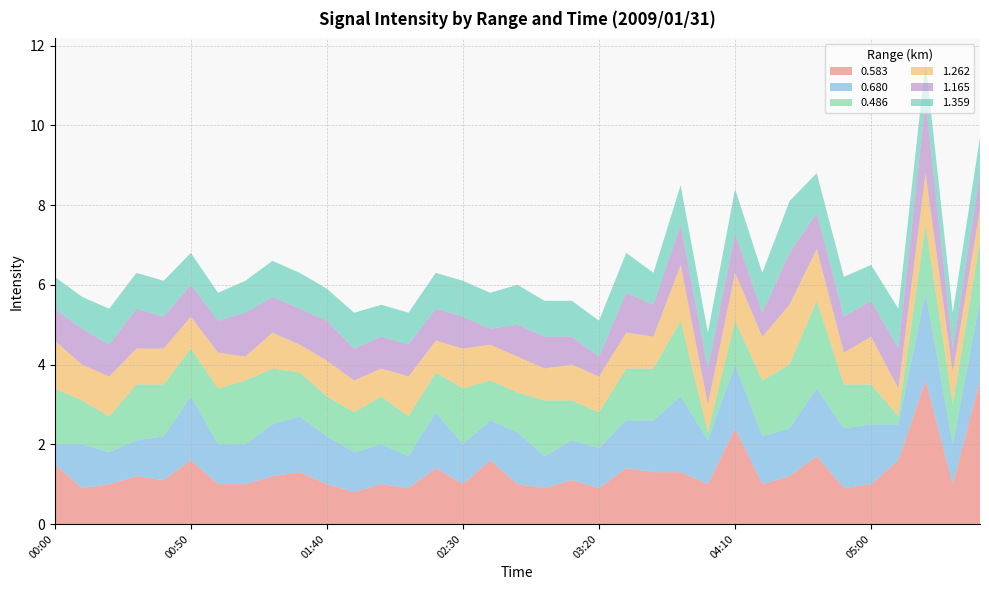

Reading left to right, extract all data points from this chart.

0.583: 1.5	0.9	1.0	1.2	1.1	1.6	1.0	1.0	1.2	1.3	1.0	0.8	1.0	0.9	1.4	1.0	1.6	1.0	0.9	1.1	0.9	1.4	1.3	1.3	1.0	2.4	1.0	1.2	1.7	0.9	1.0	1.6	3.6	1.0	3.6
0.680: 0.5	1.1	0.8	0.9	1.1	1.6	1.0	1.0	1.3	1.4	1.2	1.0	1.0	0.8	1.4	1.0	1.0	1.3	0.8	1.0	1.0	1.2	1.3	1.9	1.1	1.6	1.2	1.2	1.7	1.5	1.5	0.9	2.2	1.0	2.0
0.486: 1.4	1.1	0.9	1.4	1.3	1.2	1.4	1.6	1.4	1.1	1.0	1.0	1.2	1.0	1.0	1.4	1.0	1.0	1.4	1.0	0.9	1.3	1.3	1.9	0.2	1.1	1.4	1.6	2.2	1.1	1.0	0.2	1.7	1.0	1.5
1.262: 1.2	0.9	1.0	0.9	0.9	0.8	0.9	0.6	0.9	0.7	0.9	0.8	0.7	1.0	0.8	1.0	0.9	0.9	0.8	0.9	0.9	0.9	0.8	1.4	0.7	1.2	1.1	1.5	1.3	0.8	1.2	0.7	1.3	0.8	0.8
1.165: 0.8	0.9	0.8	1.0	0.8	0.8	0.8	1.1	0.9	0.9	1.0	0.8	0.8	0.8	0.8	0.8	0.4	0.8	0.8	0.7	0.5	1.0	0.8	1.0	0.9	1.0	0.6	1.3	0.9	0.9	0.9	1.0	1.8	0.6	0.9
1.359: 0.8	0.8	0.9	0.9	0.9	0.8	0.7	0.8	0.9	0.9	0.8	0.9	0.8	0.8	0.9	0.9	0.9	1.0	0.9	0.9	0.9	1.0	0.8	1.0	0.9	1.1	1.0	1.3	1.0	1.0	0.9	1.0	1.0	0.9	0.9